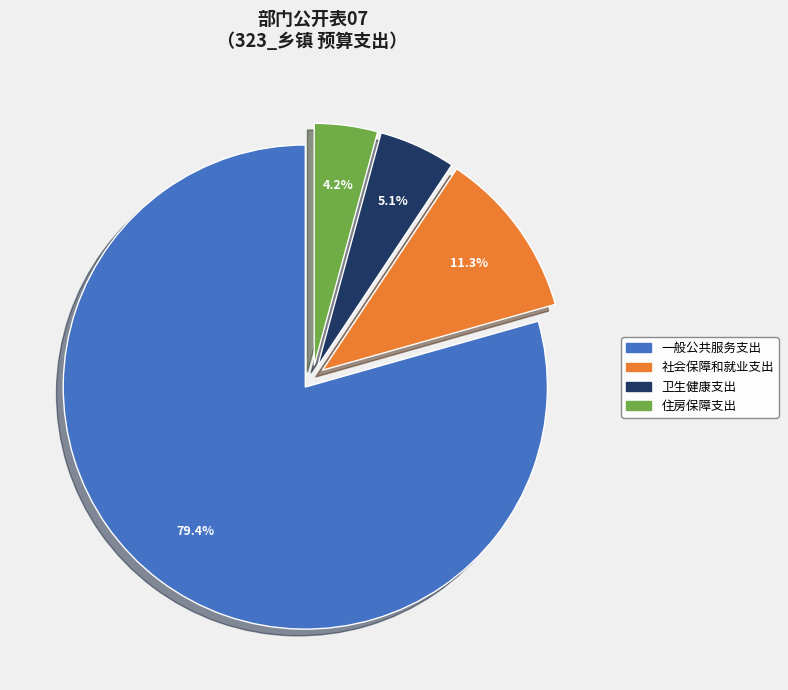

To the nearest percent, what percentage of the pie is 一般公共服务支出?

79%